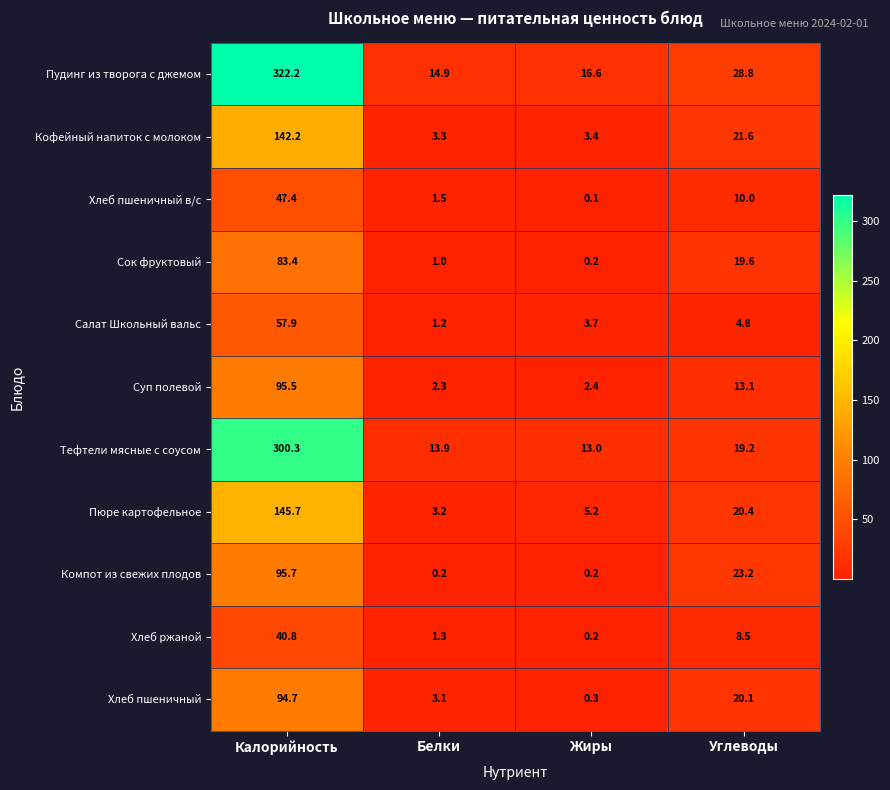

What is the difference between the highest and lowest values at Углеводы?

24.0